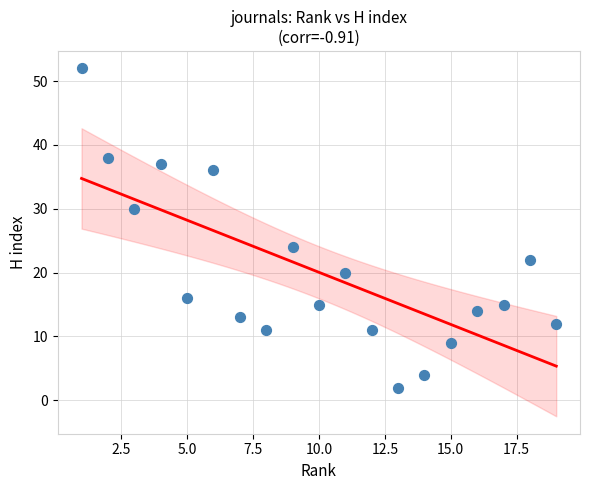

What is the range of Y values (max minus min)?

50